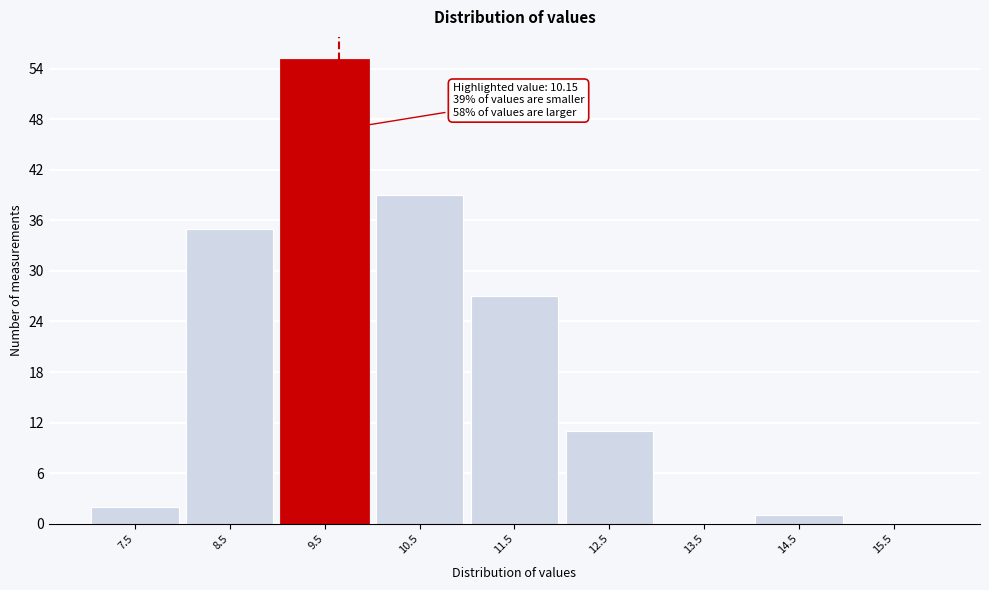

Reading right to left, transcribe all the data shown in this chart.

15.5=0	14.5=1	13.5=0	12.5=11	11.5=27	10.5=39	9.5=55	8.5=35	7.5=2